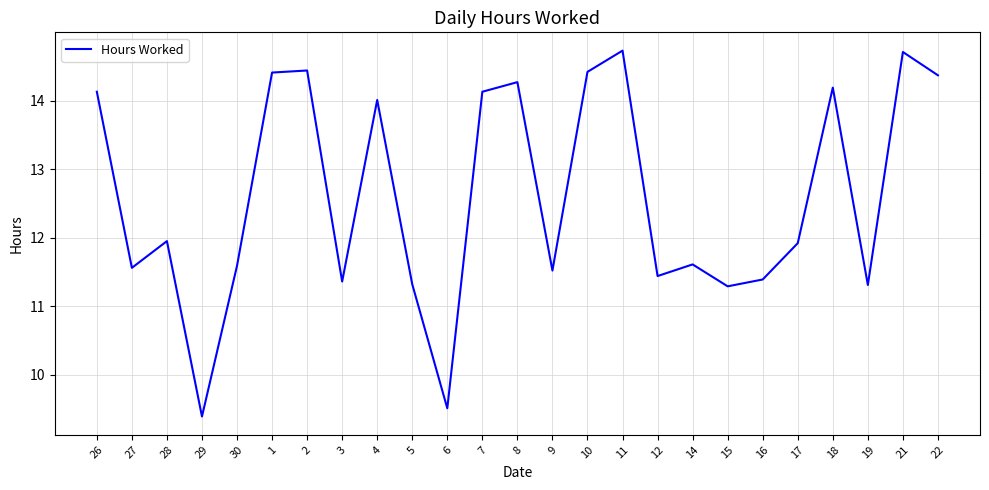

True or false: the data shows 19.2 at 2.

False